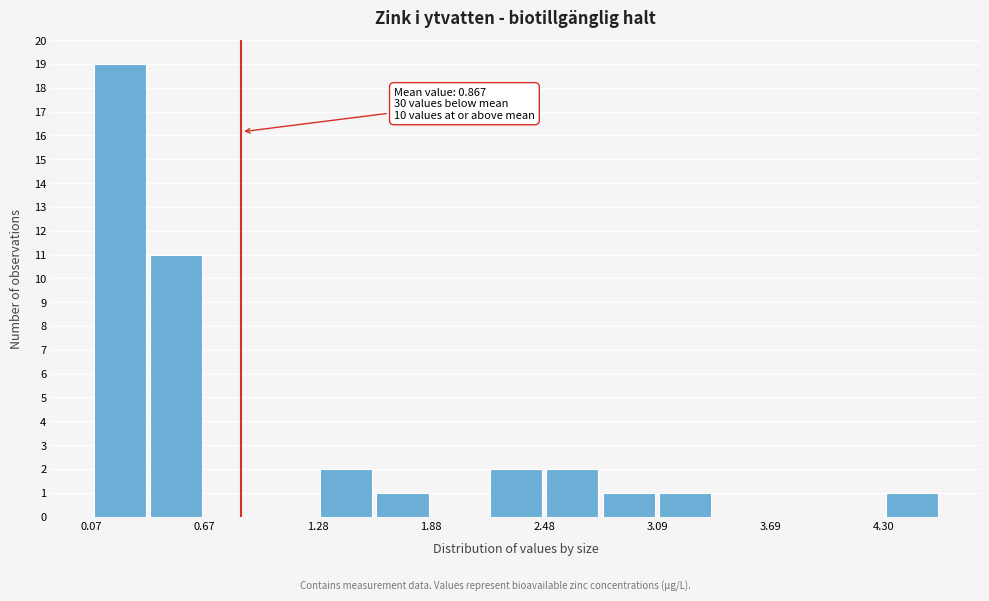

Read against the x-axis, roughly where is the centre of the tallest bar?

0.2